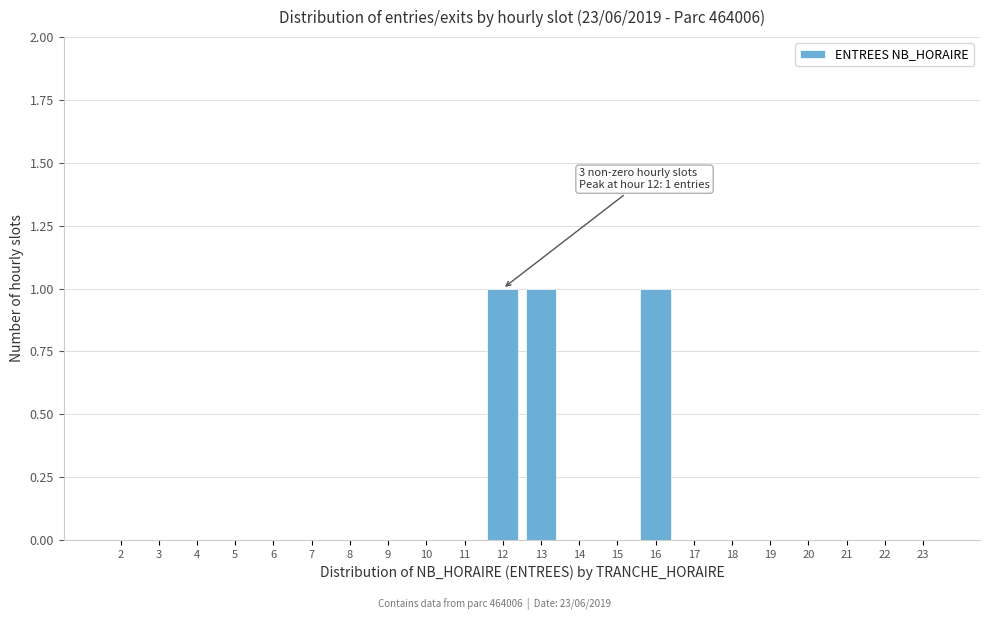

Reading right to left, list all the values displayed in this chart.

23=0	22=0	21=0	20=0	19=0	18=0	17=0	16=1	15=0	14=0	13=1	12=1	11=0	10=0	9=0	8=0	7=0	6=0	5=0	4=0	3=0	2=0